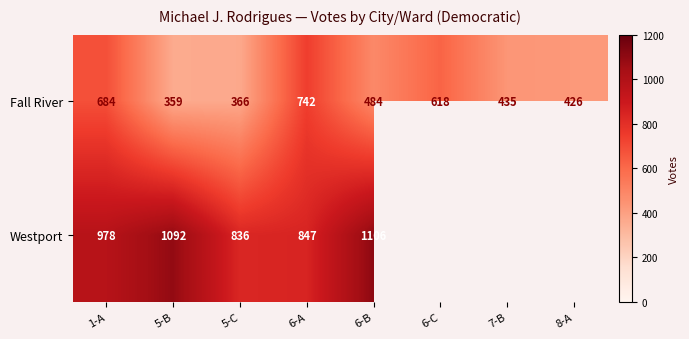

Rank the categories by Fall River value from highest to lowest.

6-A, 1-A, 6-C, 6-B, 7-B, 8-A, 5-C, 5-B